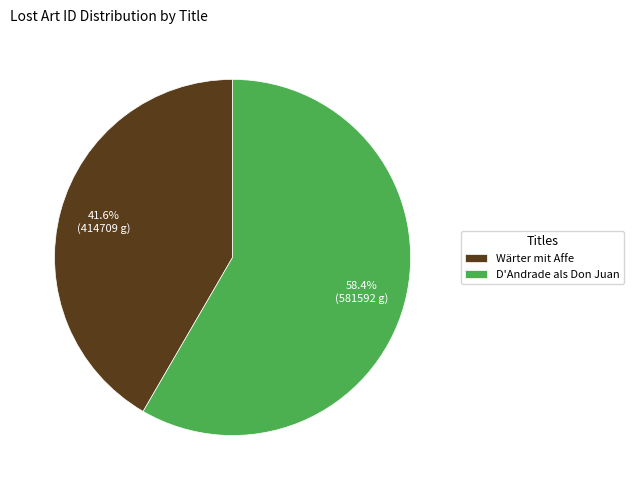

To the nearest percent, what portion does Wärter mit Affe represent?

42%